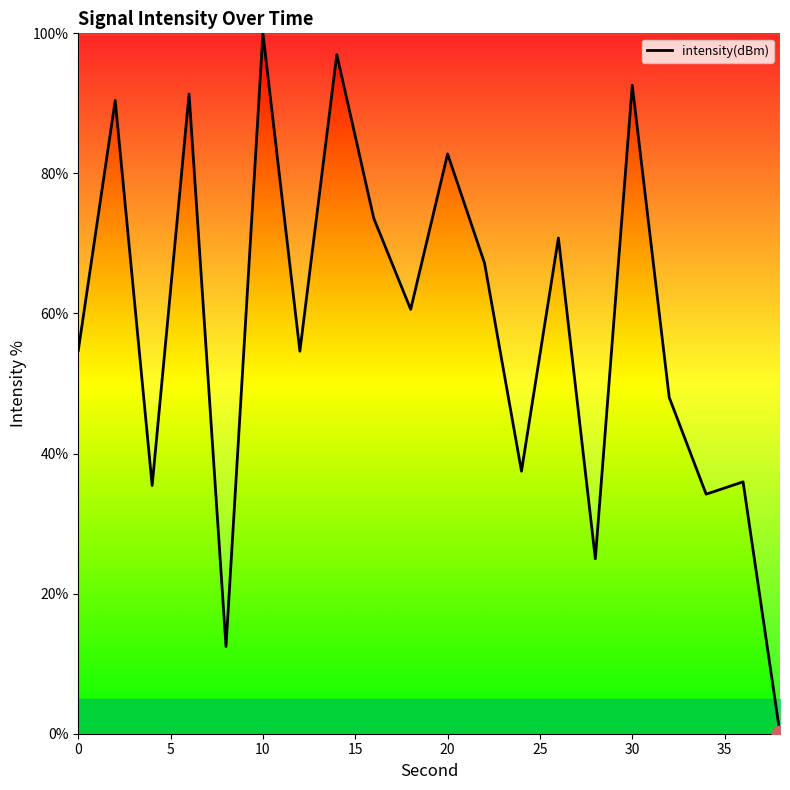

What is the average value?

58.2